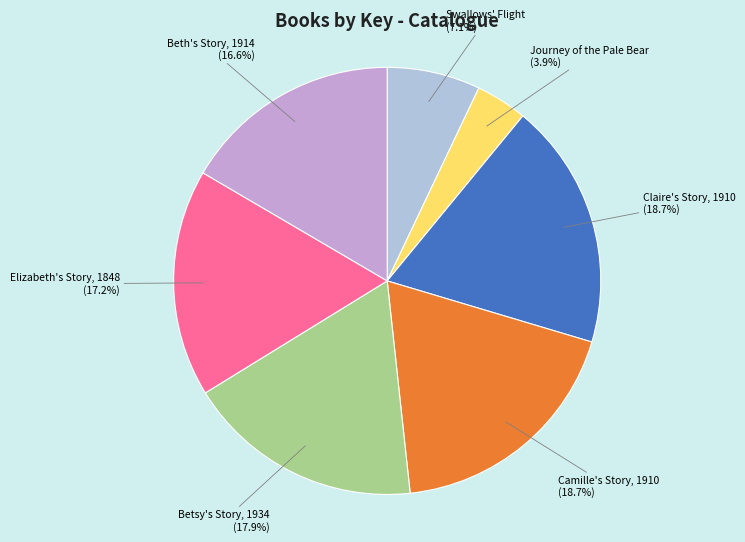

Is there any slice that represents more than half of the pie?

No